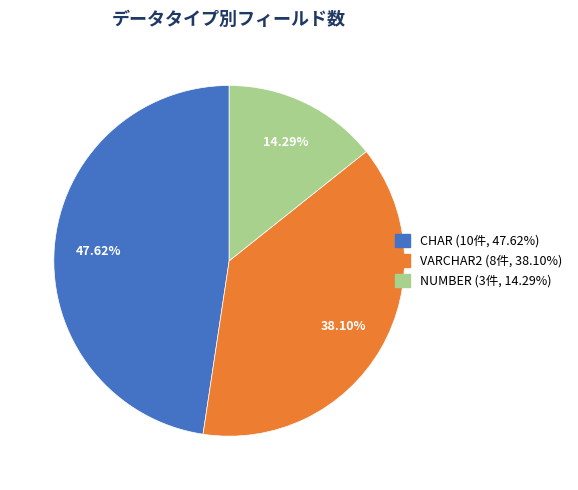

Does VARCHAR2 represent more than half of the total?

No